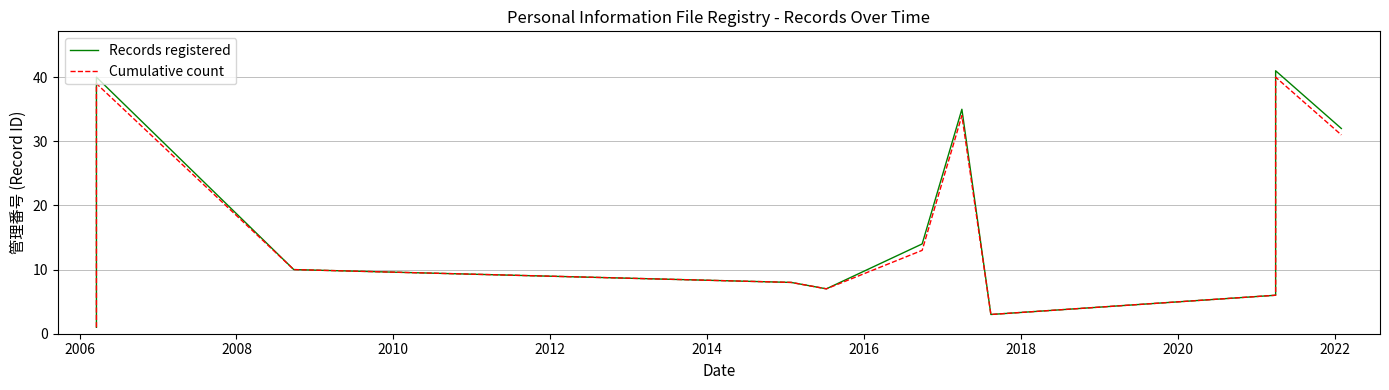

True or false: Cumulative count has more than 0 points higher than both neighbors.

True